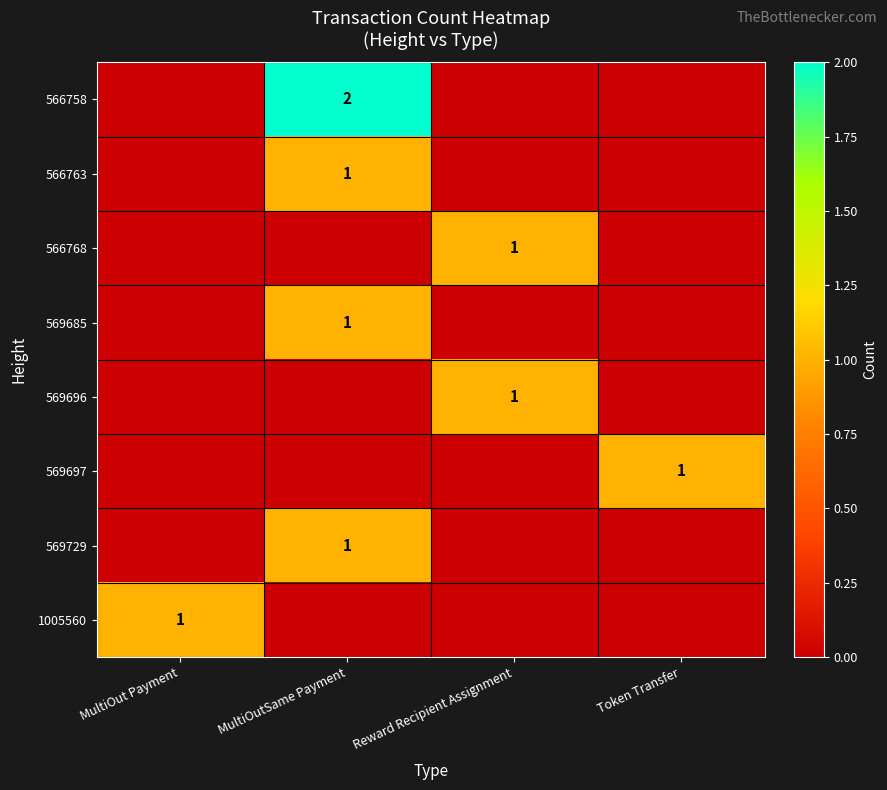

The 569729 series shows 1 at MultiOutSame Payment. True or false?

True